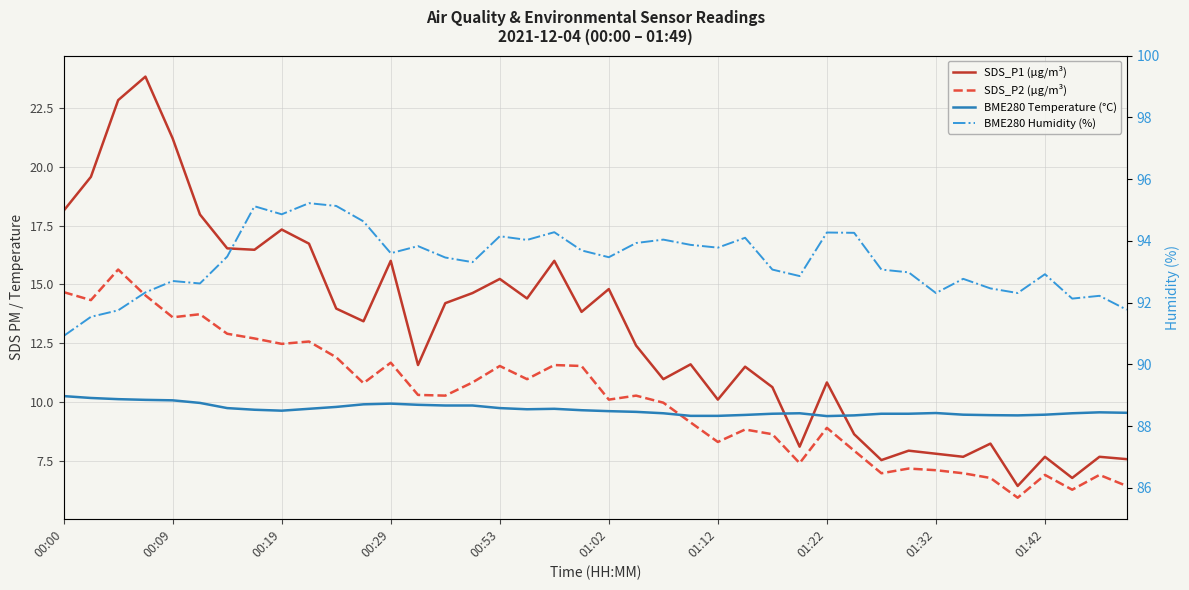

True or false: BME280 Humidity (%) and BME280 Temperature (°C) intersect in this chart.

False